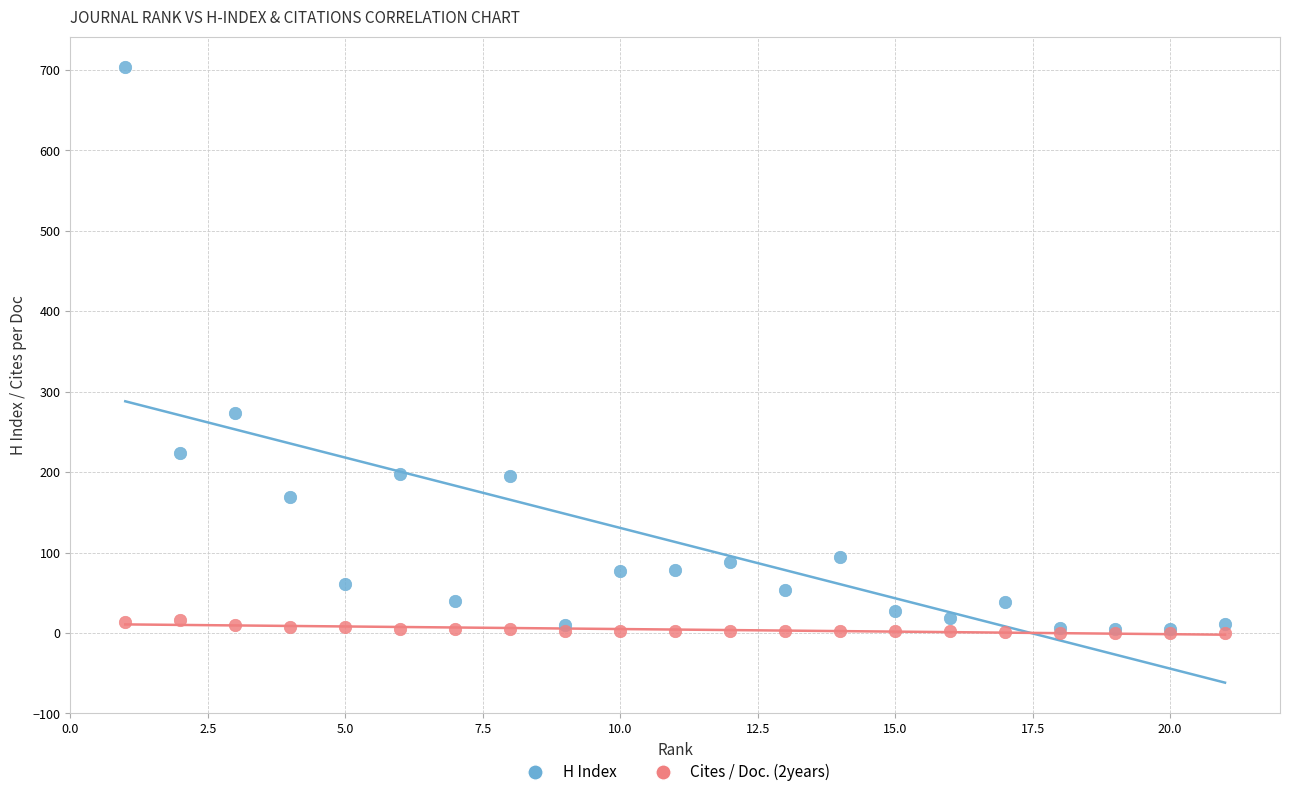

In the H Index series, what Y value is closest to 354?

273